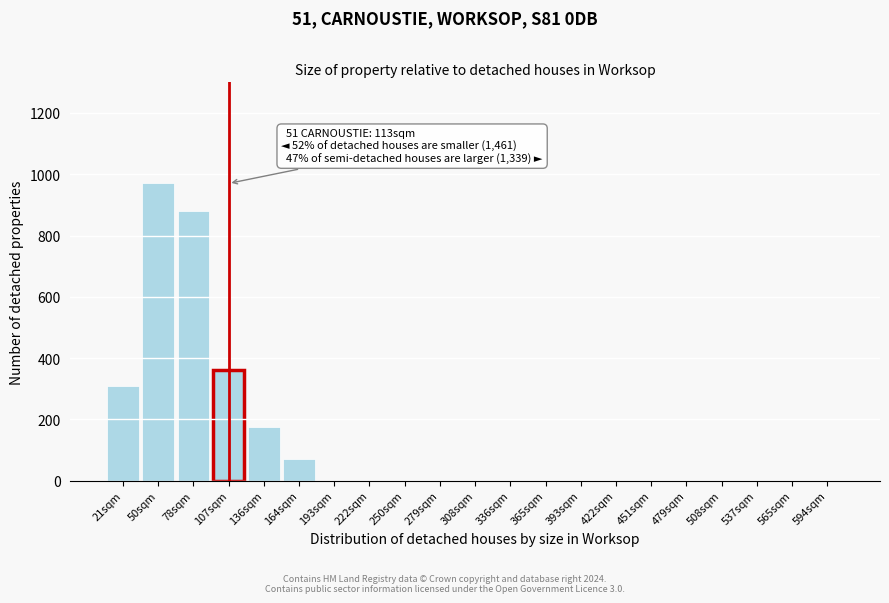

Reading left to right, extract all data points from this chart.

21sqm=310	50sqm=970	78sqm=880	107sqm=360	136sqm=175	164sqm=70	193sqm=0	222sqm=0	250sqm=0	279sqm=0	308sqm=0	336sqm=0	365sqm=0	393sqm=0	422sqm=0	451sqm=0	479sqm=0	508sqm=0	537sqm=0	565sqm=0	594sqm=0